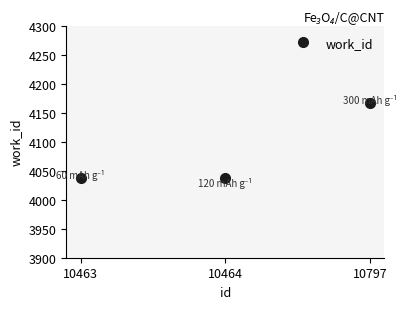

The chart shows a value of 4038 at 10463. True or false?

True